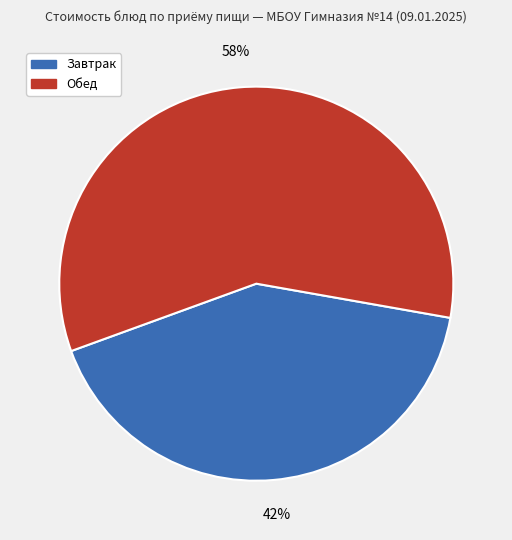

Between Завтрак and Обед, which is larger?

Обед